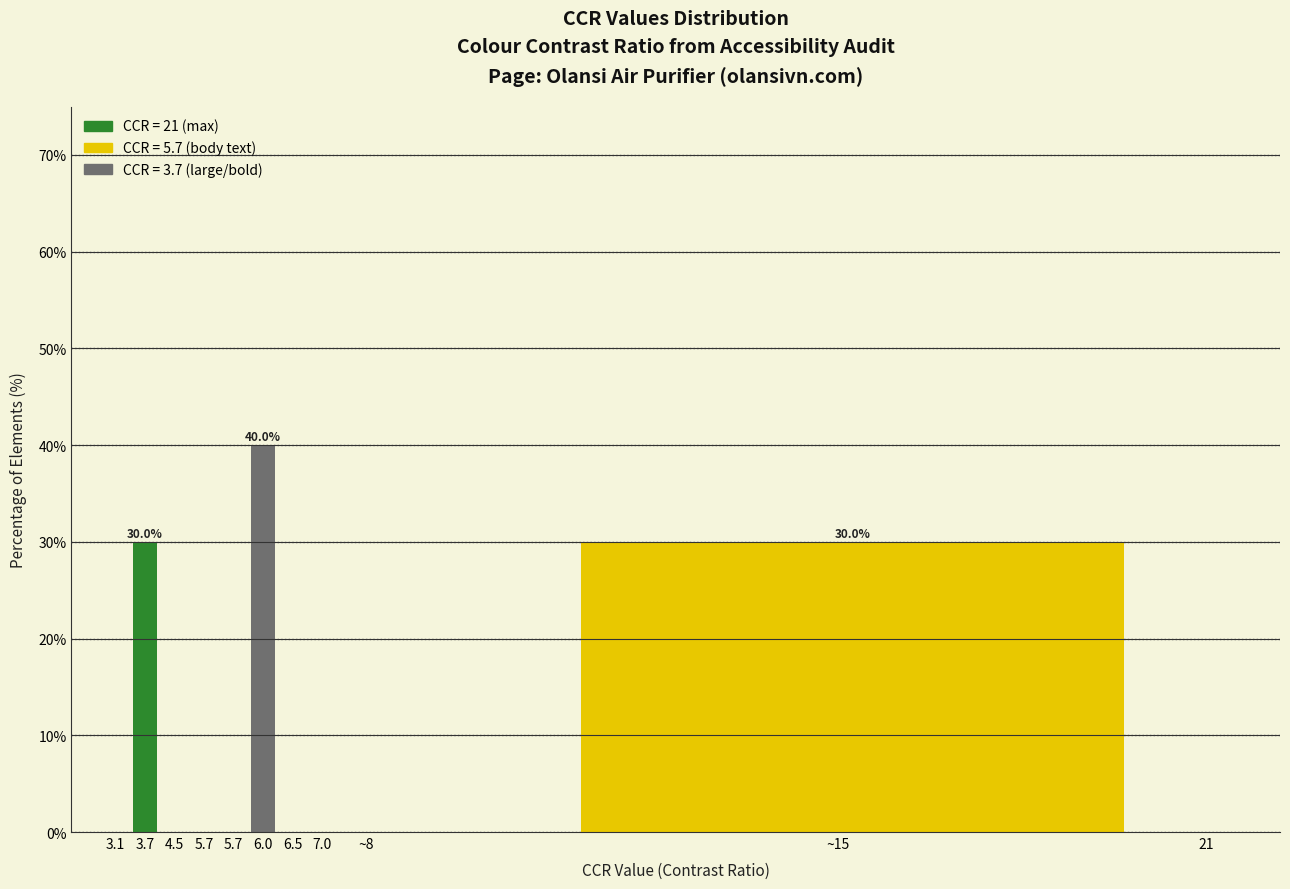

Count the number of data series in this chart.

1